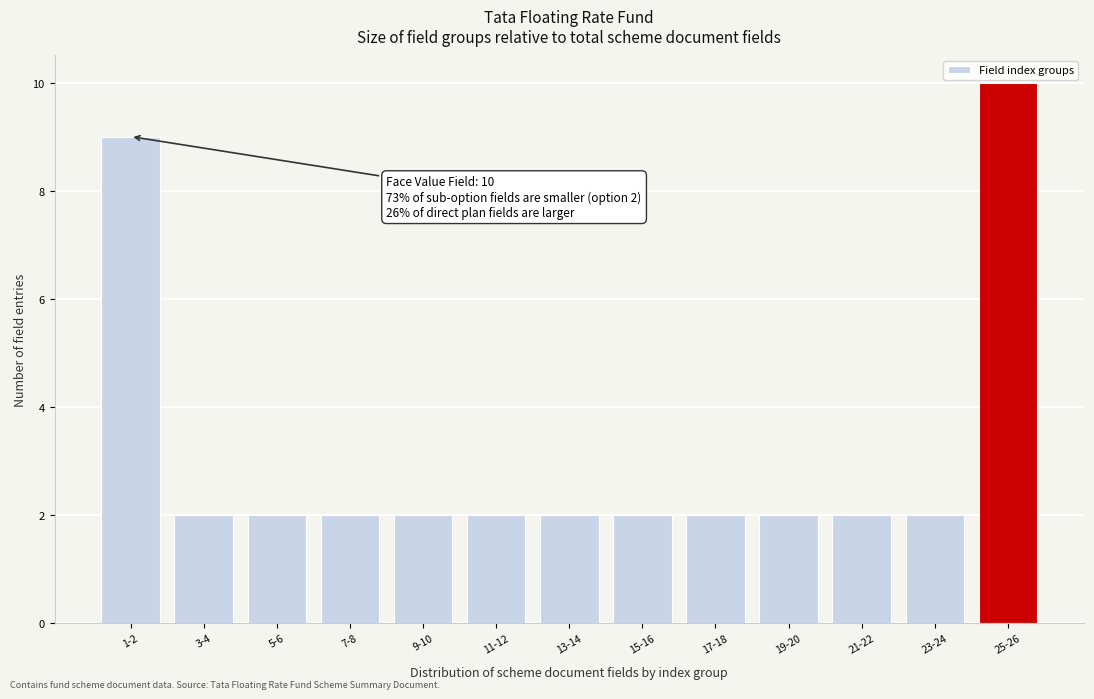

Reading right to left, what are all the values shown in this chart?

10	2	2	2	2	2	2	2	2	2	2	2	9